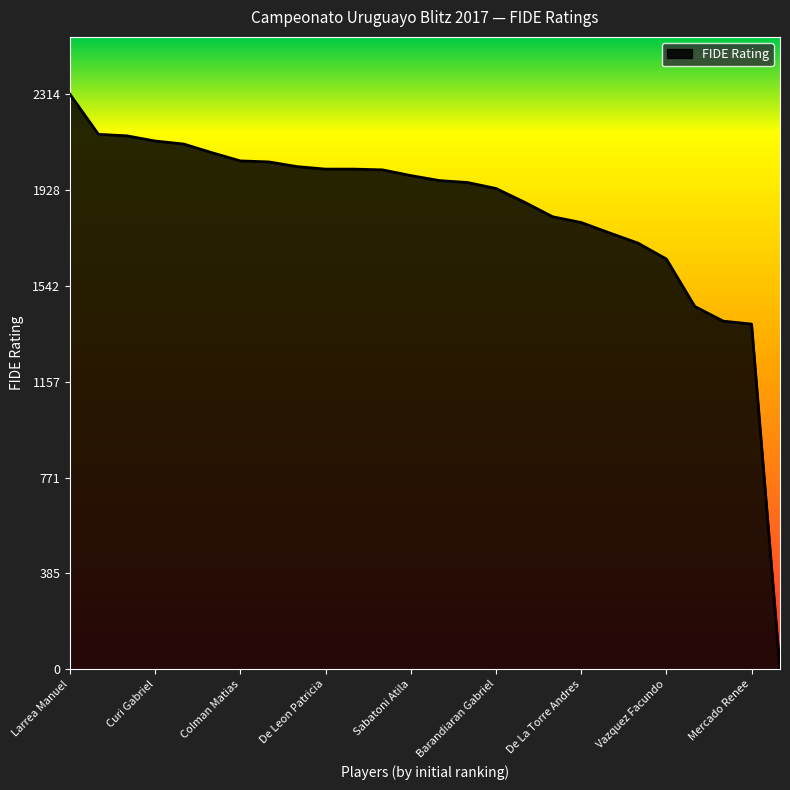

What is the greatest value displayed?

2314